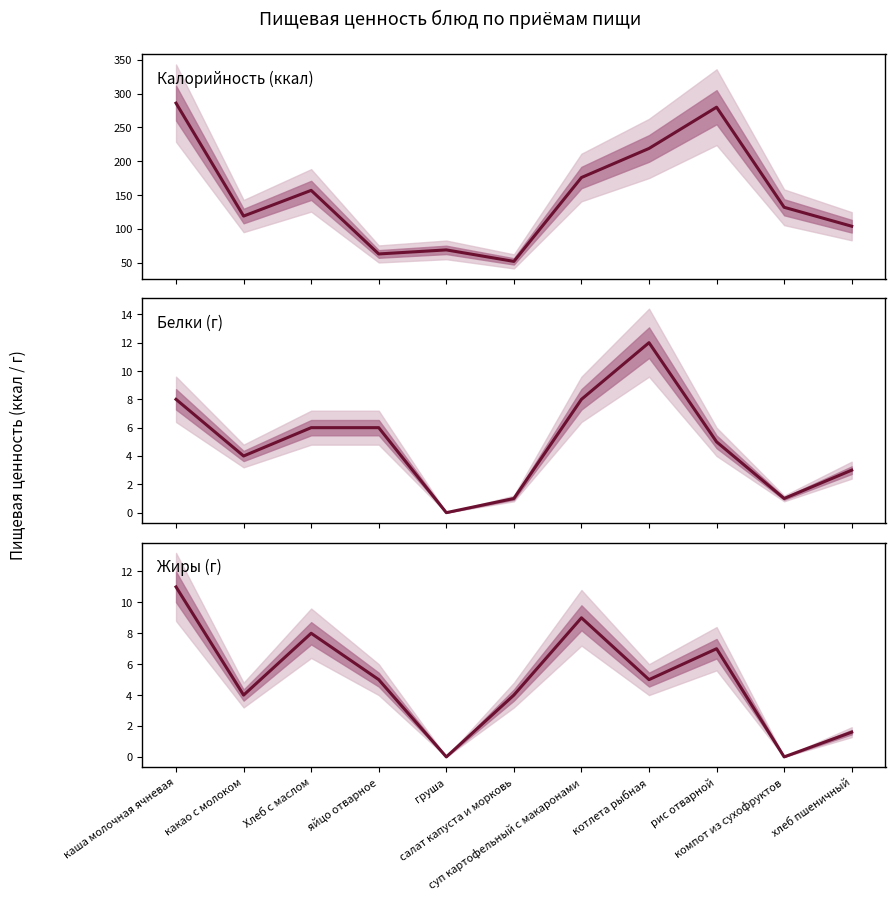

Reading left to right, transcribe all the data shown in this chart.

Калорийность (ккал): каша молочная ячневая=286.0	какао с молоком=119.0	Хлеб с маслом=157.0	яйцо отварное=63.0	груша=69.0	салат капуста и морковь=52.0	суп картофельный с макаронами=176.0	котлета рыбная=219.0	рис отварной=280.0	компот из сухофруктов=132.0	хлеб пшеничный=104.0
Белки (г): каша молочная ячневая=8.0	какао с молоком=4.0	Хлеб с маслом=6.0	яйцо отварное=6.0	груша=0.0	салат капуста и морковь=1.0	суп картофельный с макаронами=8.0	котлета рыбная=12.0	рис отварной=5.0	компот из сухофруктов=1.0	хлеб пшеничный=3.0
Жиры (г): каша молочная ячневая=11.0	какао с молоком=4.0	Хлеб с маслом=8.0	яйцо отварное=5.0	груша=0.0	салат капуста и морковь=4.0	суп картофельный с макаронами=9.0	котлета рыбная=5.0	рис отварной=7.0	компот из сухофруктов=0.0	хлеб пшеничный=1.6